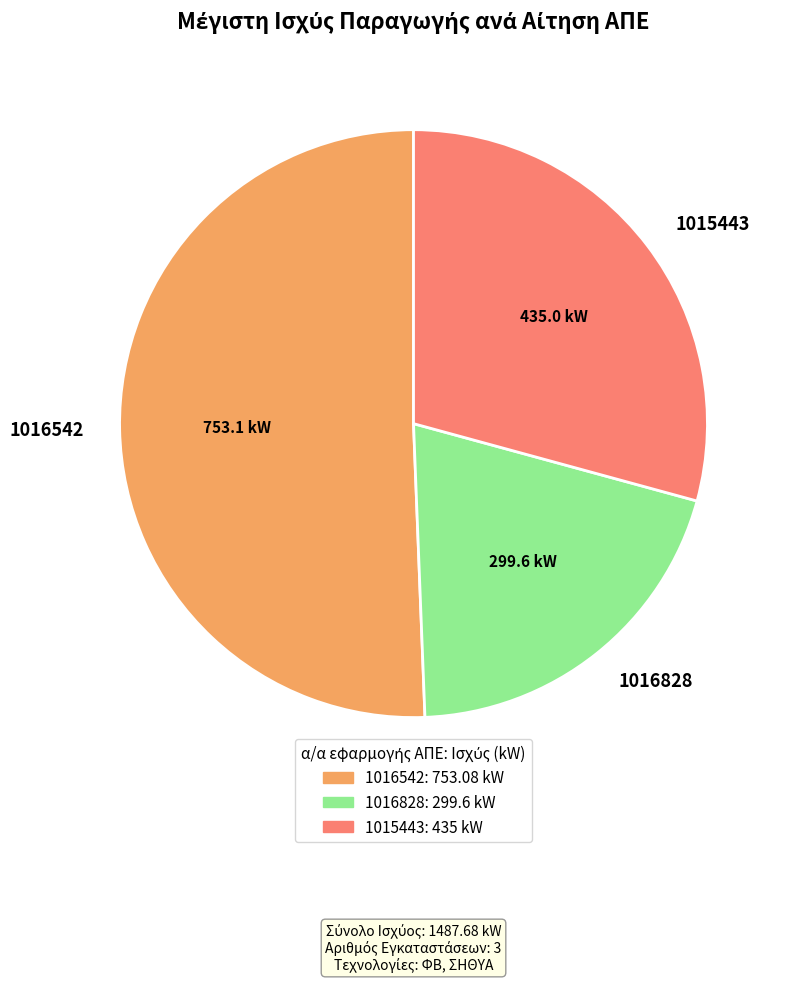

Count the number of slices in the pie.

3